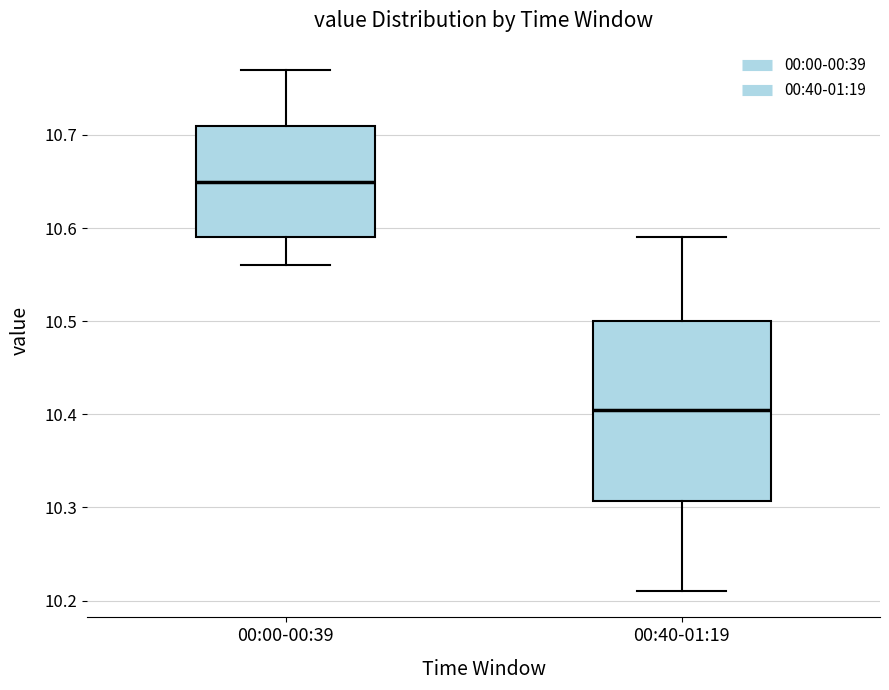

Reading left to right, transcribe this box plot: for each box, give where its median line is, the range the box spans, and where its two whiskers end, as read against the y-axis. The values are not printed on the chart, so give them approximately, as read against the axis.

00:00-00:39: median 10.65, box 10.59 to 10.71, whiskers 10.56 to 10.77
00:40-01:19: median 10.41, box 10.31 to 10.50, whiskers 10.21 to 10.59